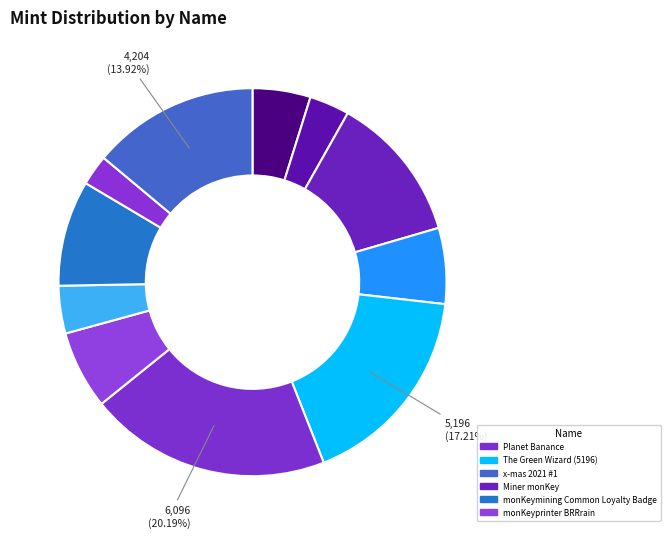

Count the number of slices in the pie.

11